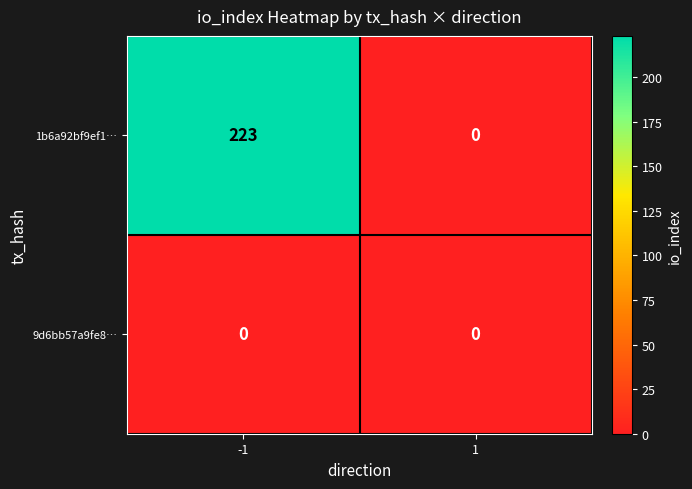

How many categories are shown in the chart?

2